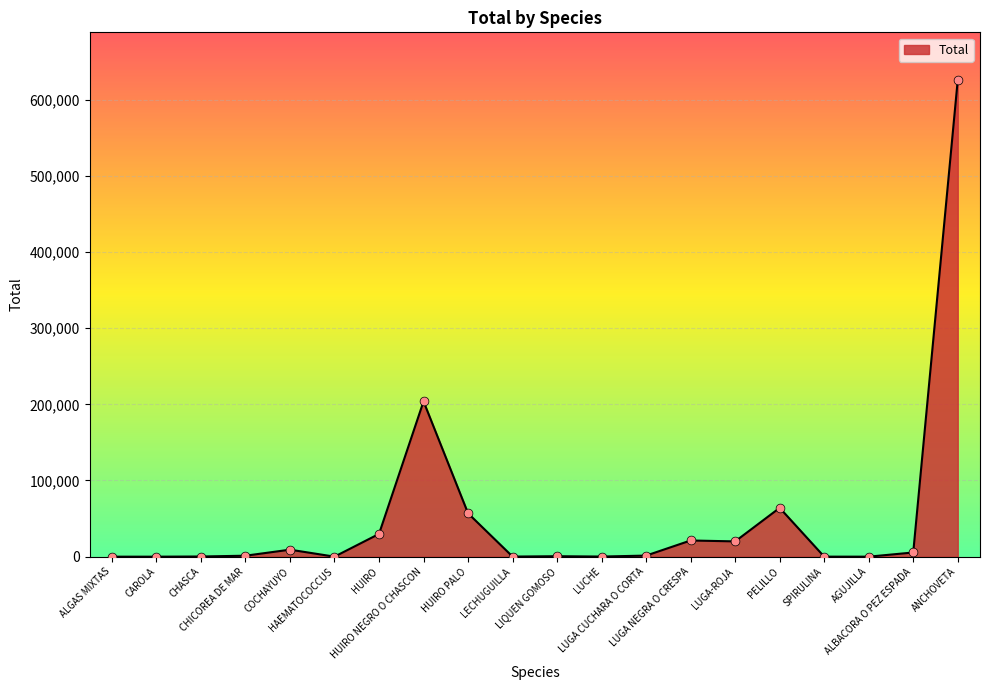

What is the greatest value displayed?

625697